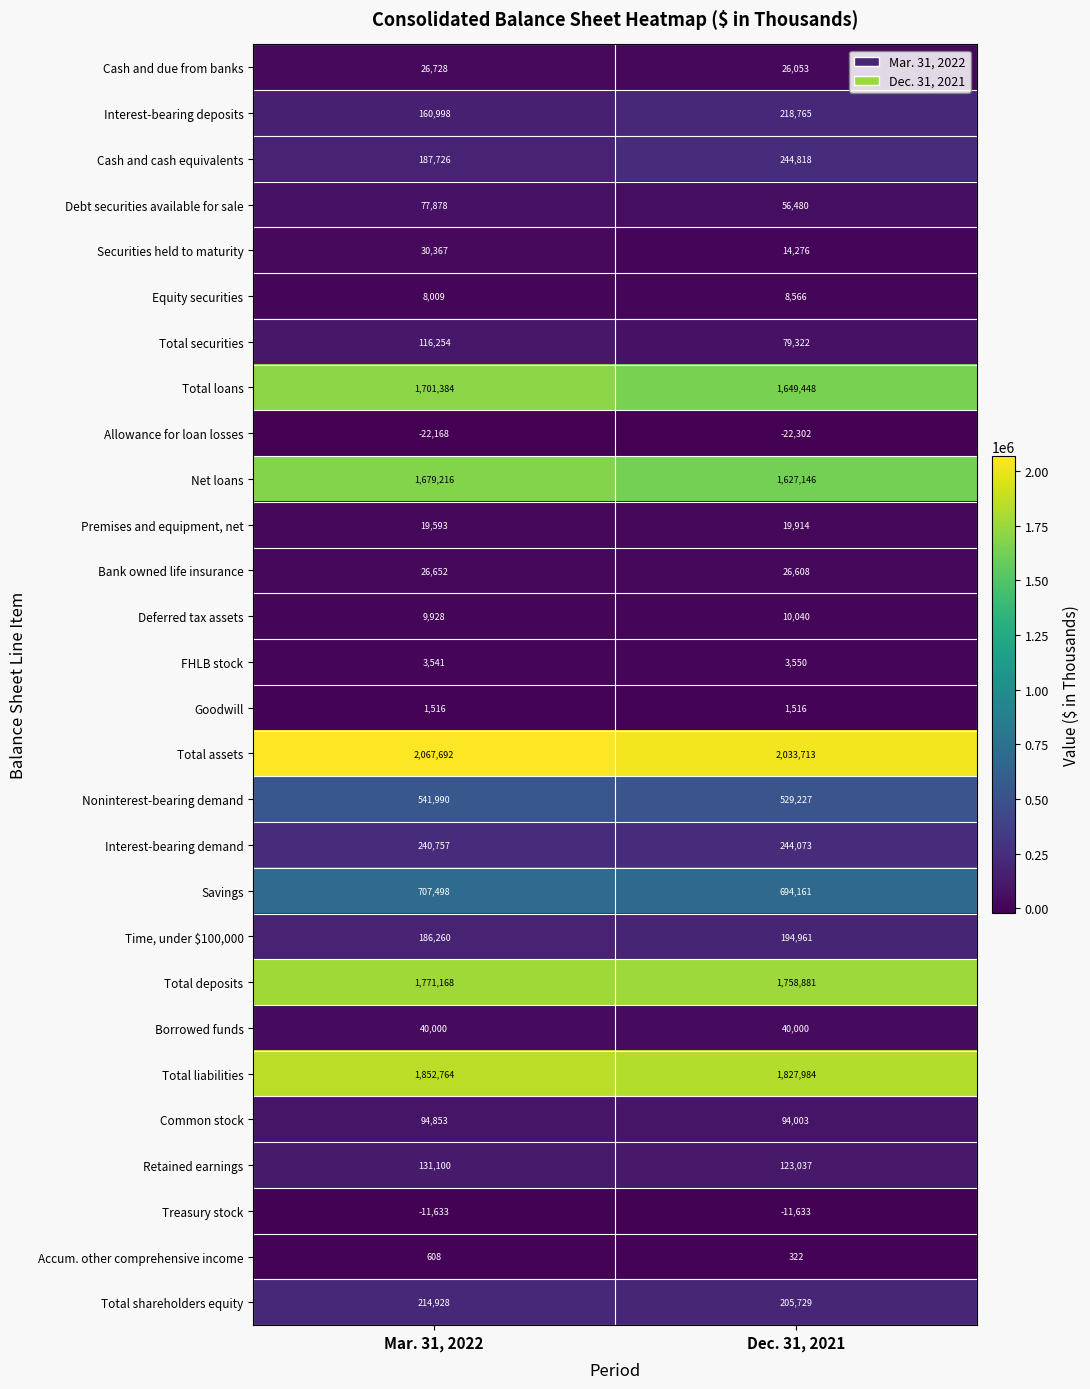

What value does the Deferred tax assets series have at Dec. 31, 2021, to the nearest 50?

10050